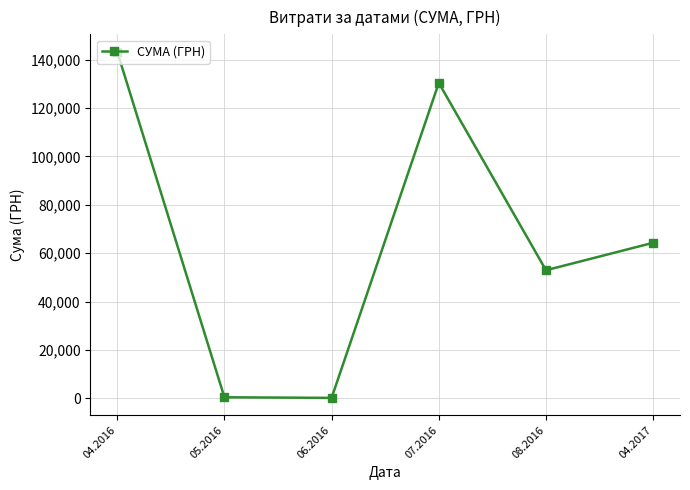

How many points are lower than both their immediate neighbors (excluding endpoints)?

2